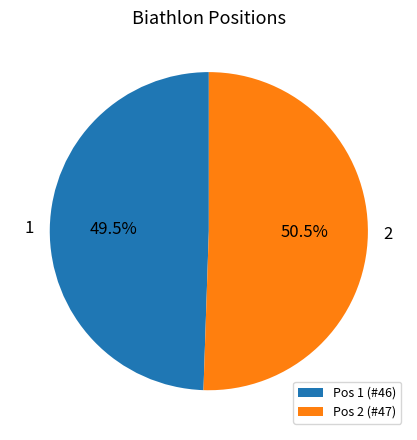

Is it true that 2 is 37% of the pie?

False